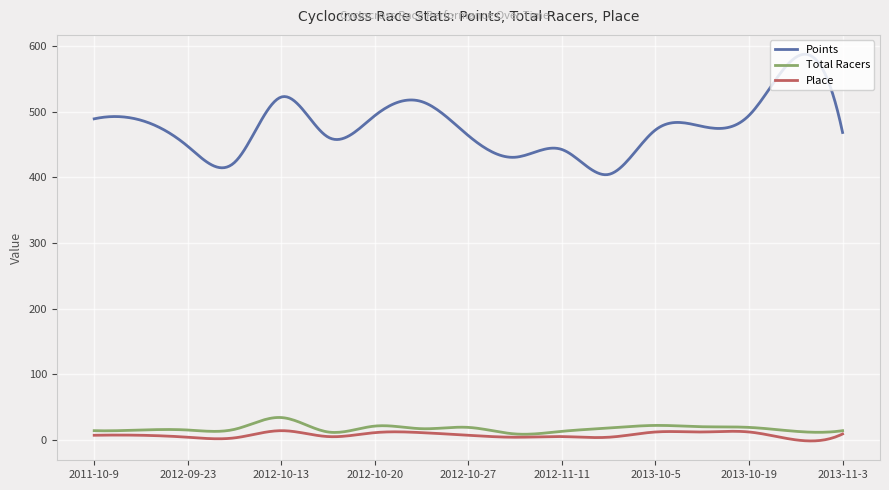

True or false: Points and Place cross at least once.

False